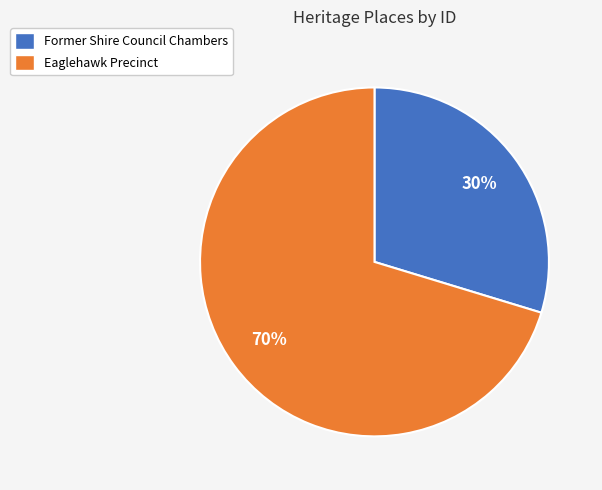

Does any single category account for the majority?

Yes